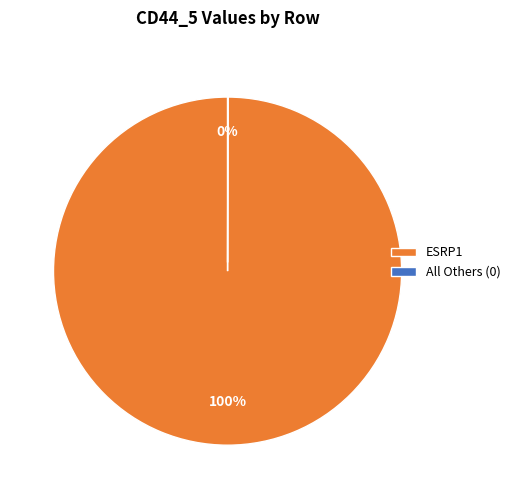

Which slice is the largest?

ESRP1